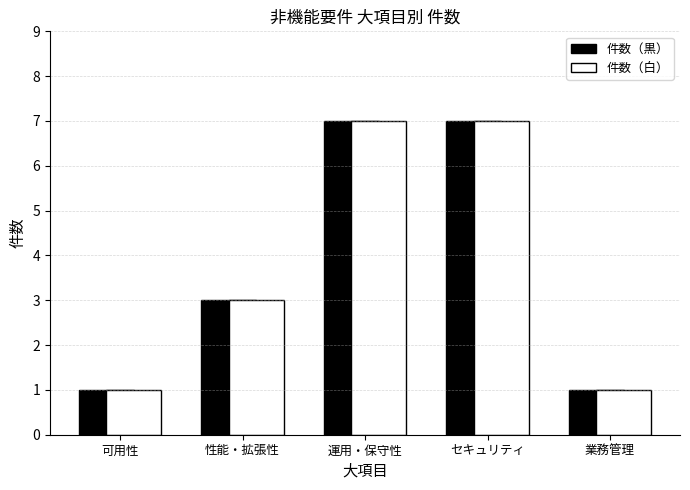

Are the bars horizontal?

No